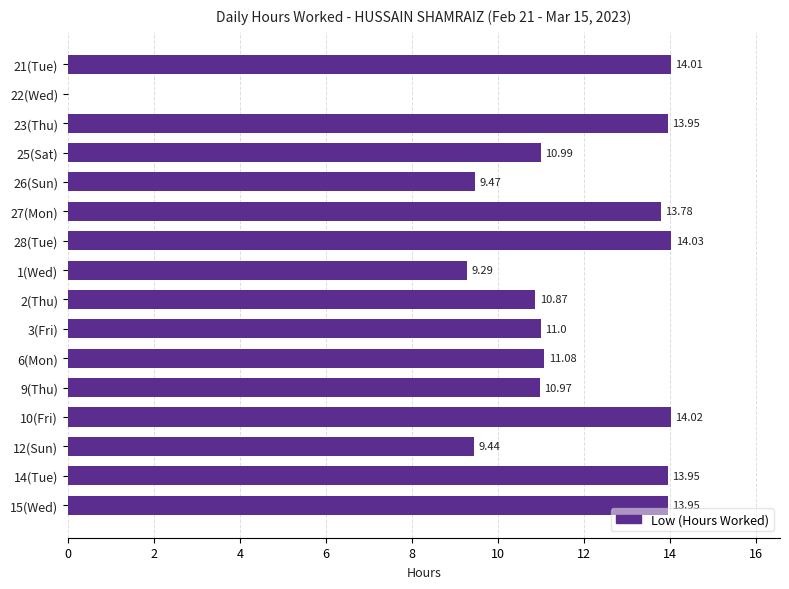

Which has a higher value, 1(Wed) or 22(Wed)?

1(Wed)